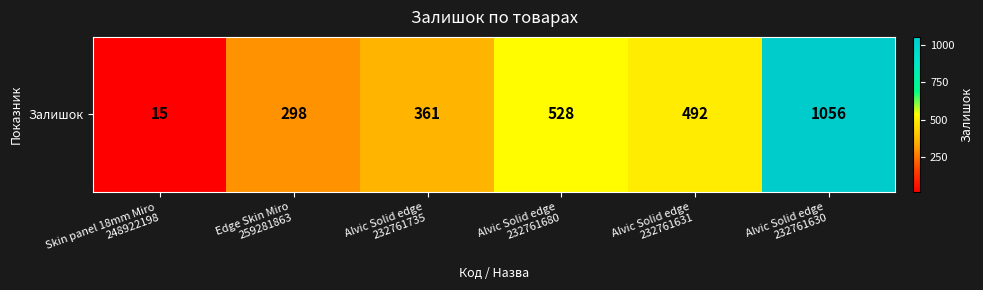

What is the difference between the second highest and second lowest values?

230